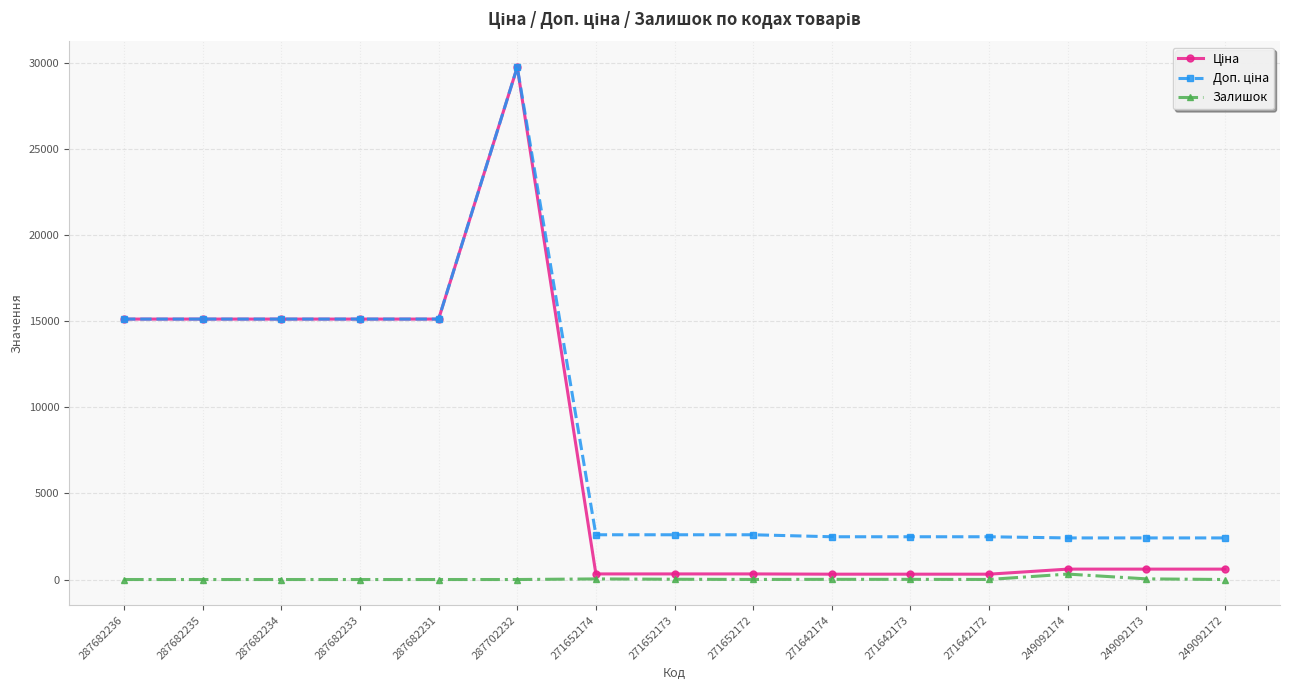

What is the total value across all series at 287682231?

30240.0